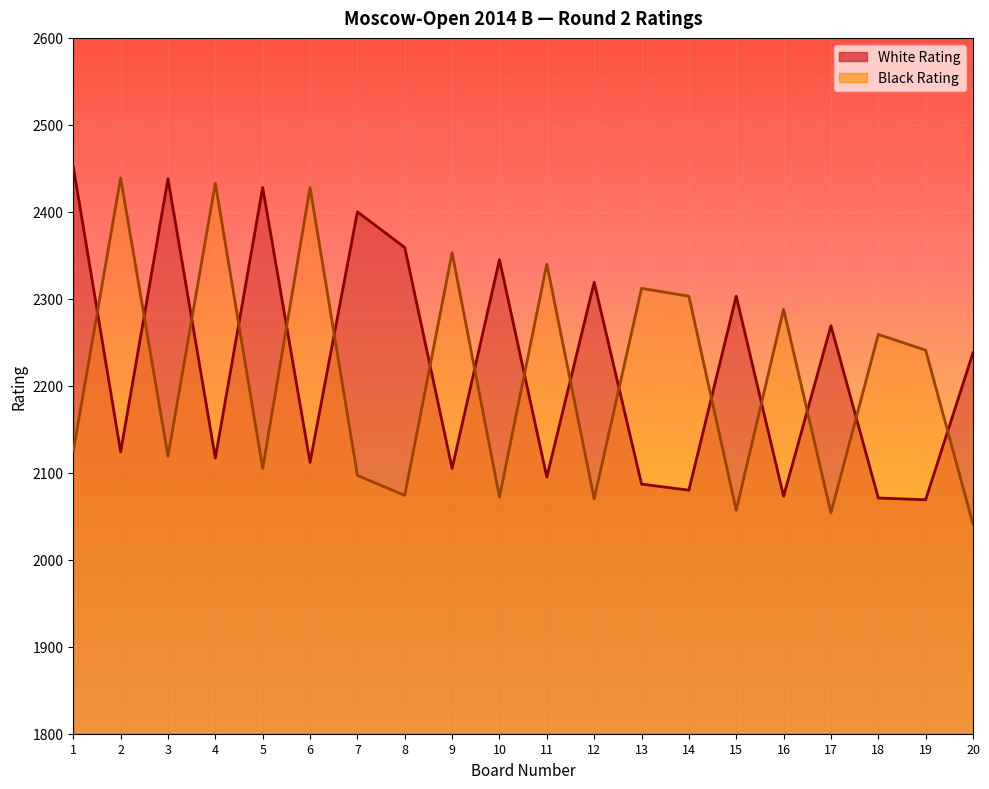

How many categories are shown in the chart?

20